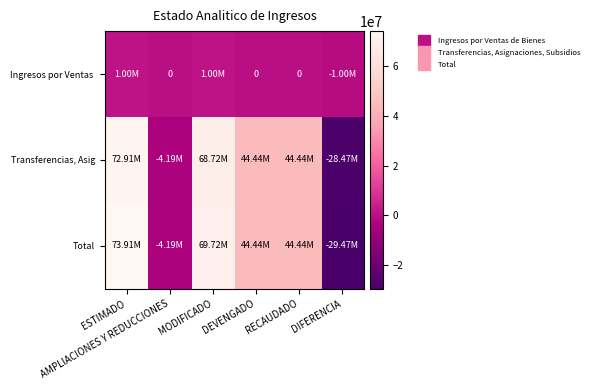

Which series changed the most between AMPLIACIONES Y REDUCCIONES and MODIFICADO?

Total